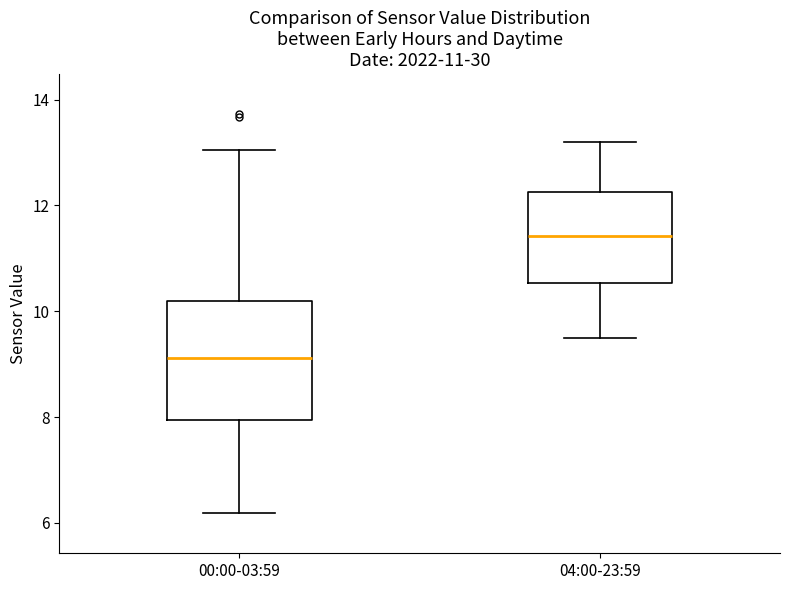

Which box is the tallest, from its lower edge to its upper edge?

00:00-03:59